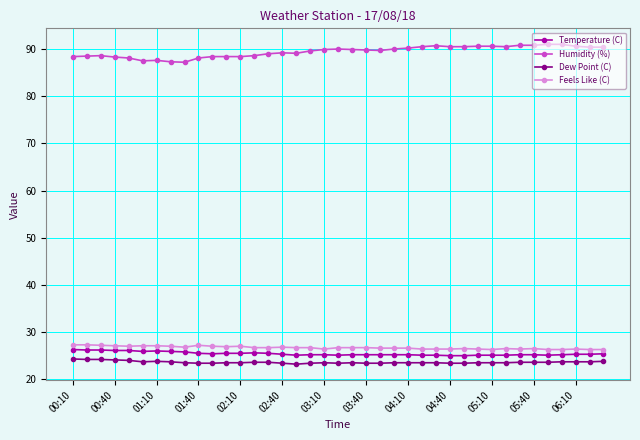

What is the sum of all Feels Like (C) values?

1041.3